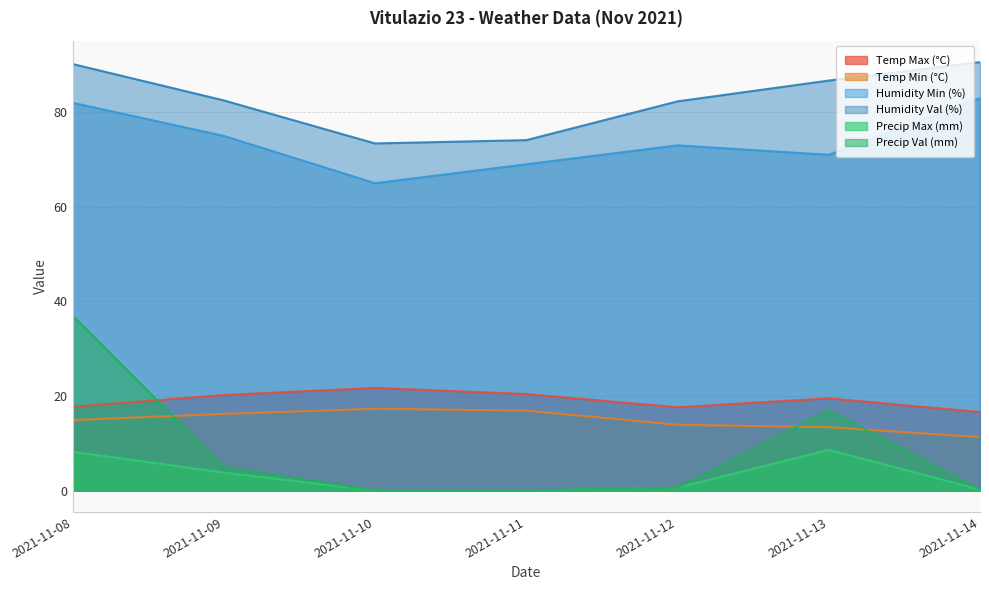

True or false: Precip Max (mm) has more than 1 points higher than both neighbors.

False